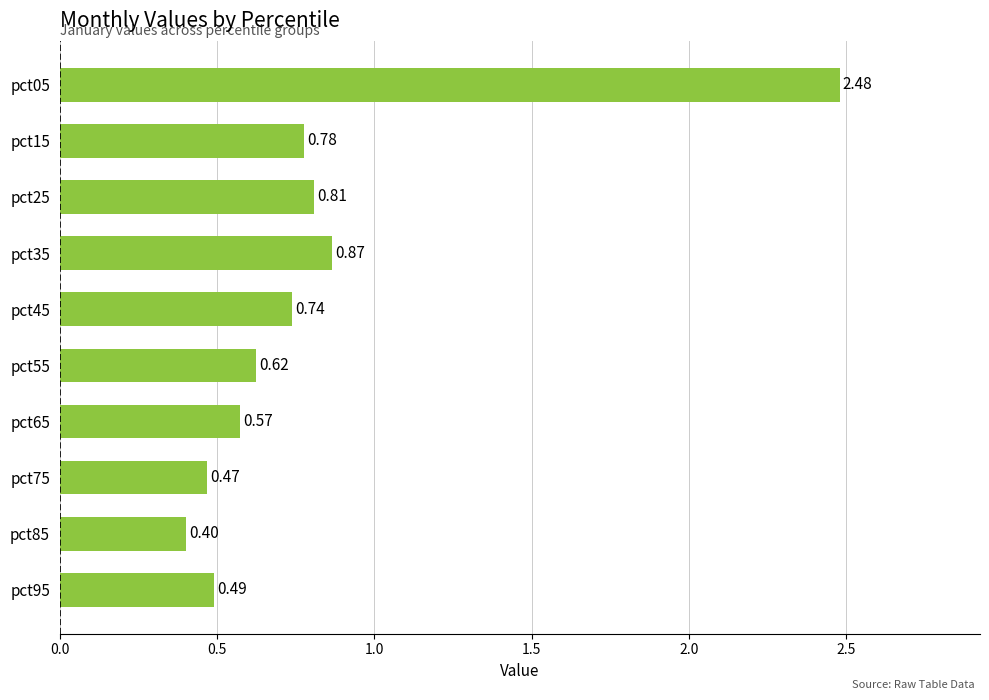

Which has a higher value, pct25 or pct05?

pct05